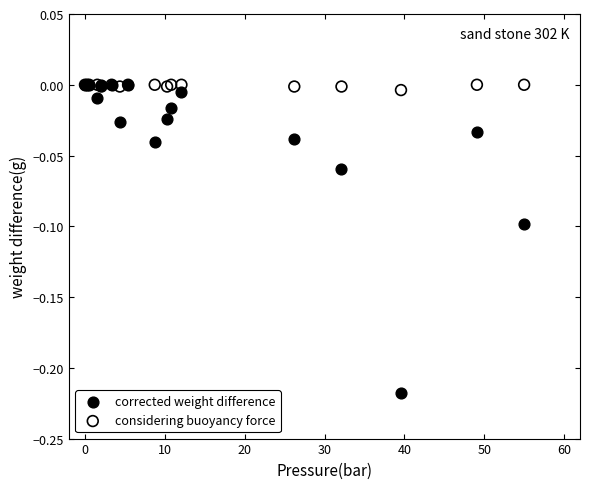

What are all the series names shown in the legend?

corrected weight difference, considering buoyancy force